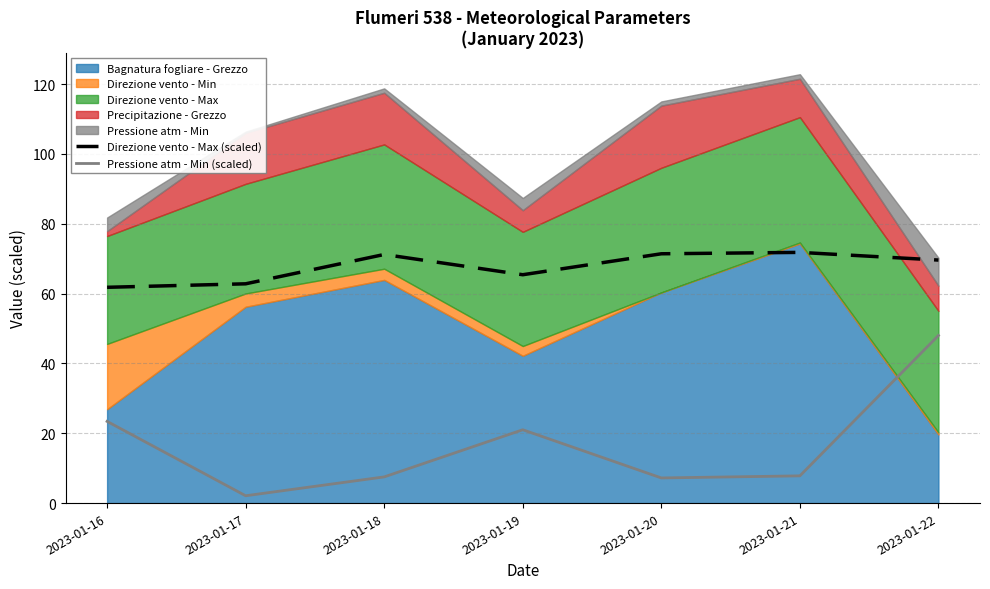

Is the value of Pressione atm - Min (scaled) at 2023-01-16 greater than the value of Direzione vento - Max (scaled) at 2023-01-18?

No